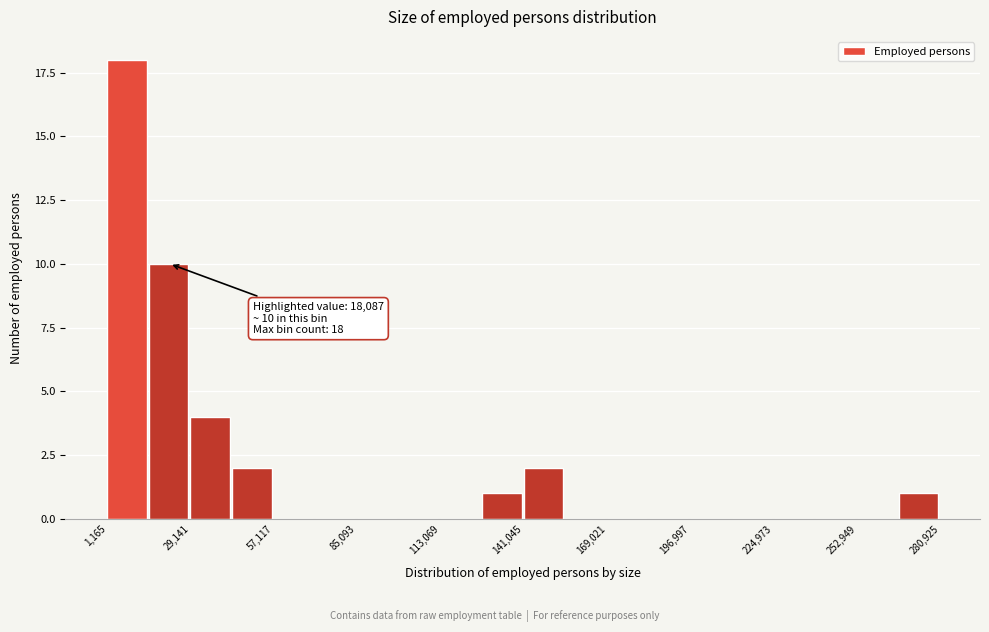

Read against the x-axis, roughly where is the centre of the tallest bar?

10000